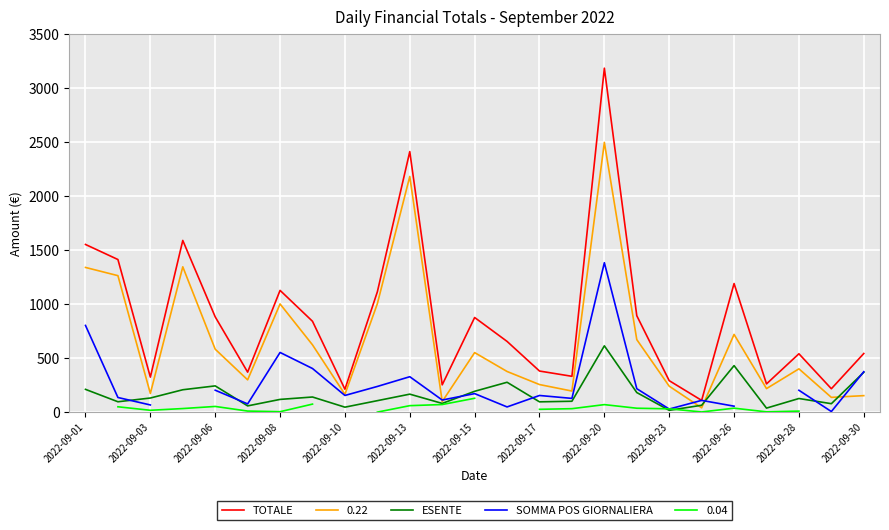

What is the value of the TOTALE point at the 9th from the left?

213.8